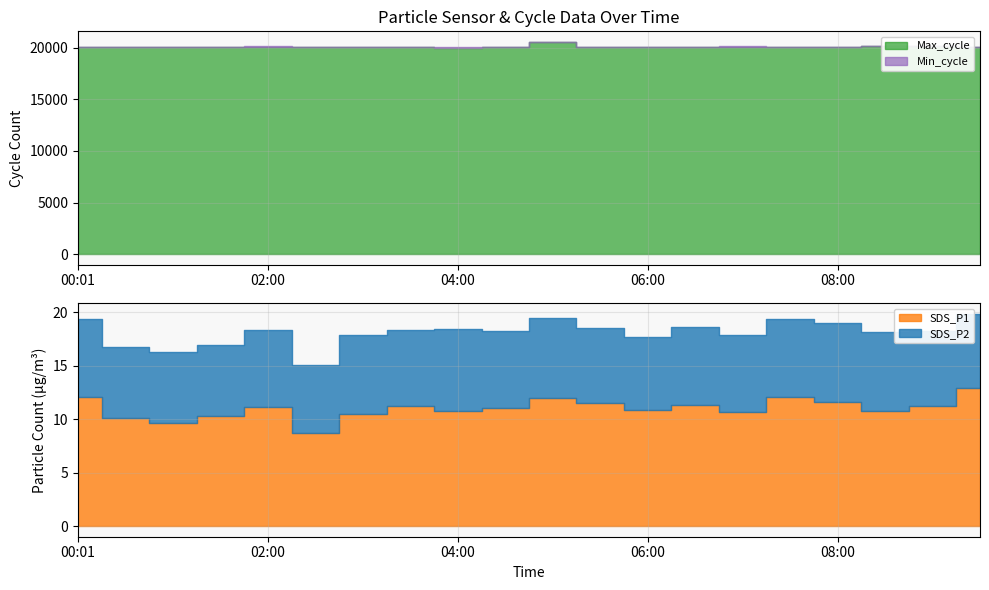

Rank the series by their maximum value, from lowest to highest.

SDS_P2, SDS_P1, Min_cycle, Max_cycle